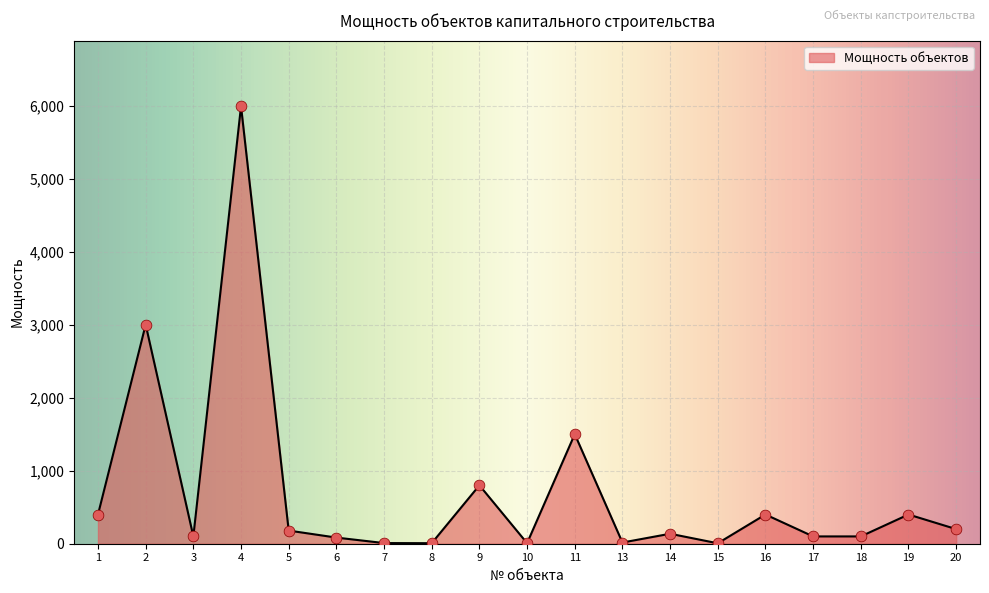

What is the change in value from 2 to 5?

-2820.0